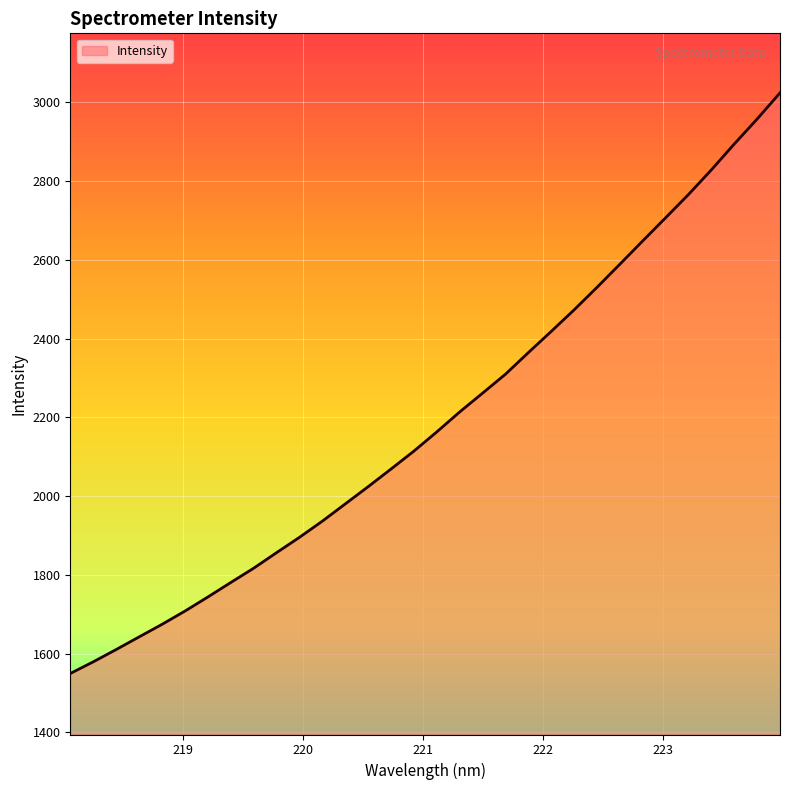

What is the minimum value shown in the chart?

1549.5